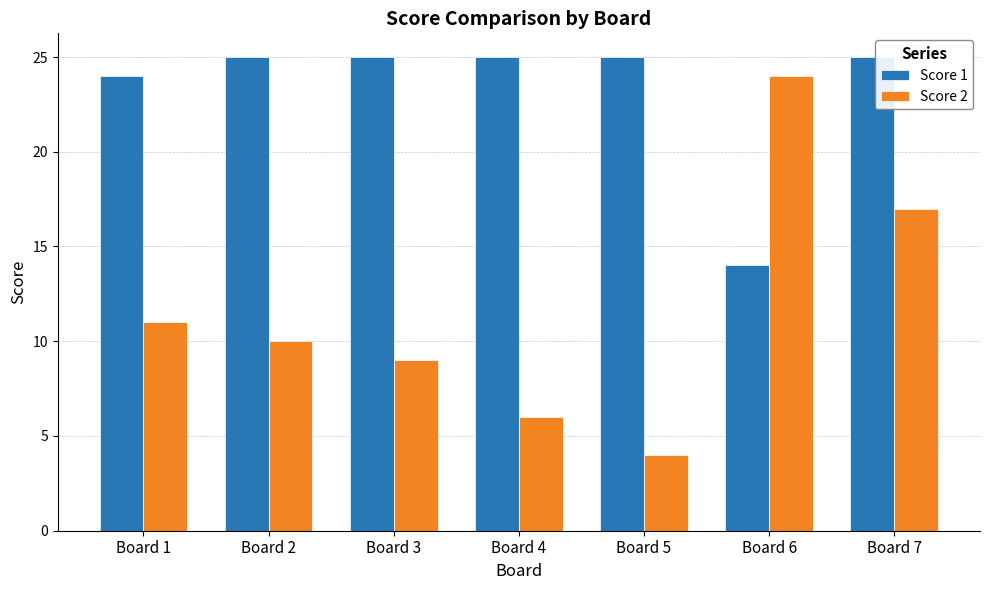

What is the difference between the highest and lowest values at Board 5?

21